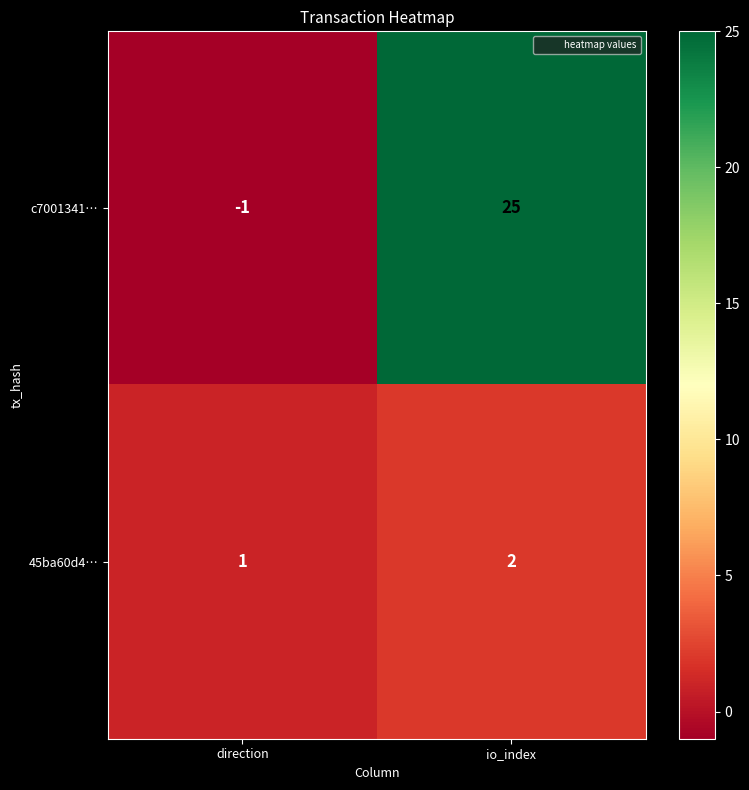

What is the sum of all 45ba60d4… values?

3